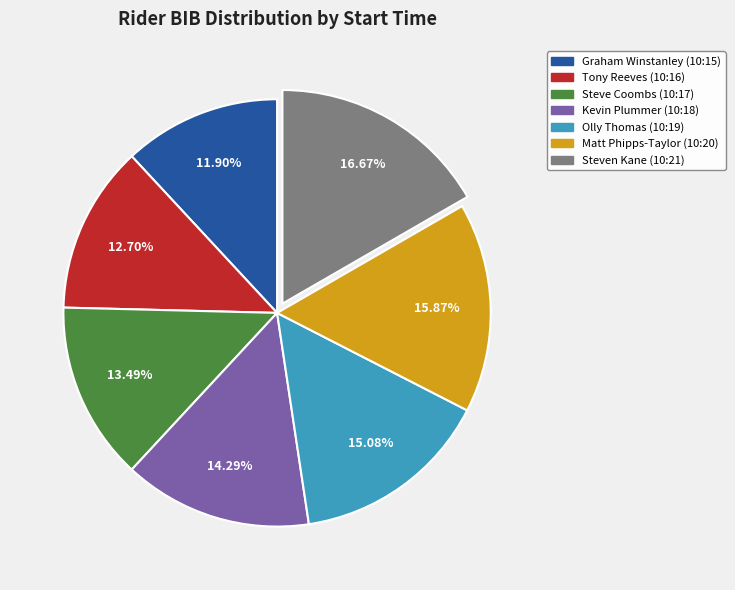

Do Graham Winstanley (10:15) and Steve Coombs (10:17) together represent more than half of the pie?

No